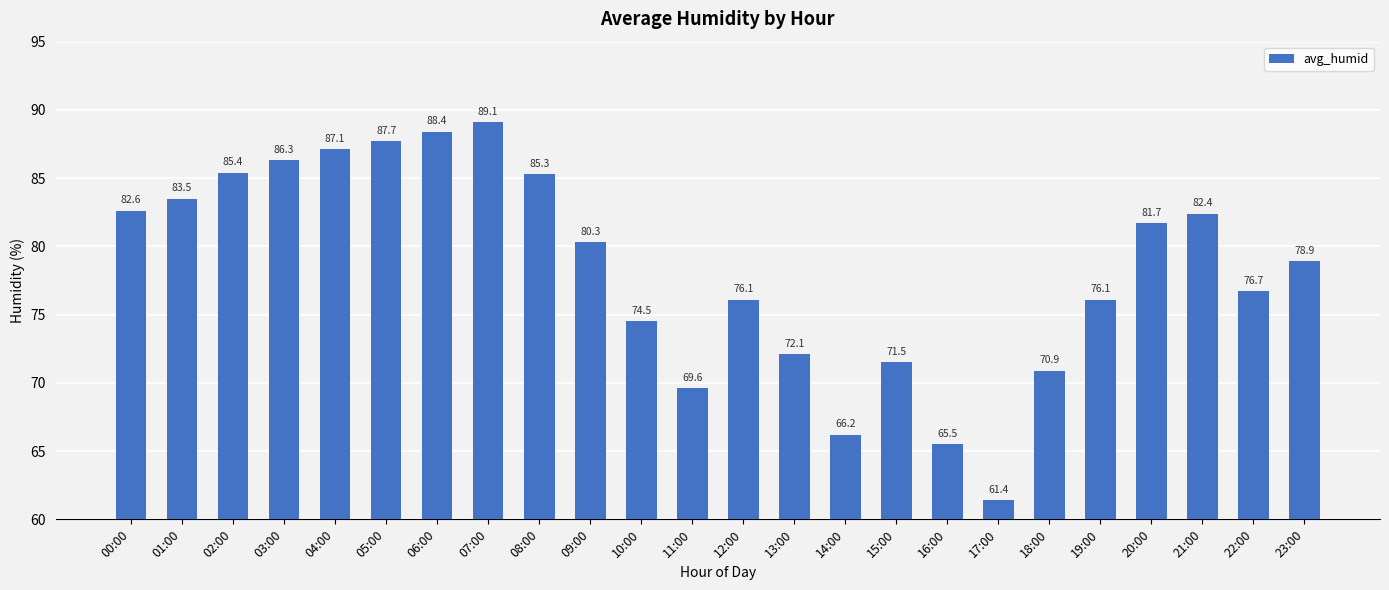

What is the label of the 4th bar from the left?

03:00